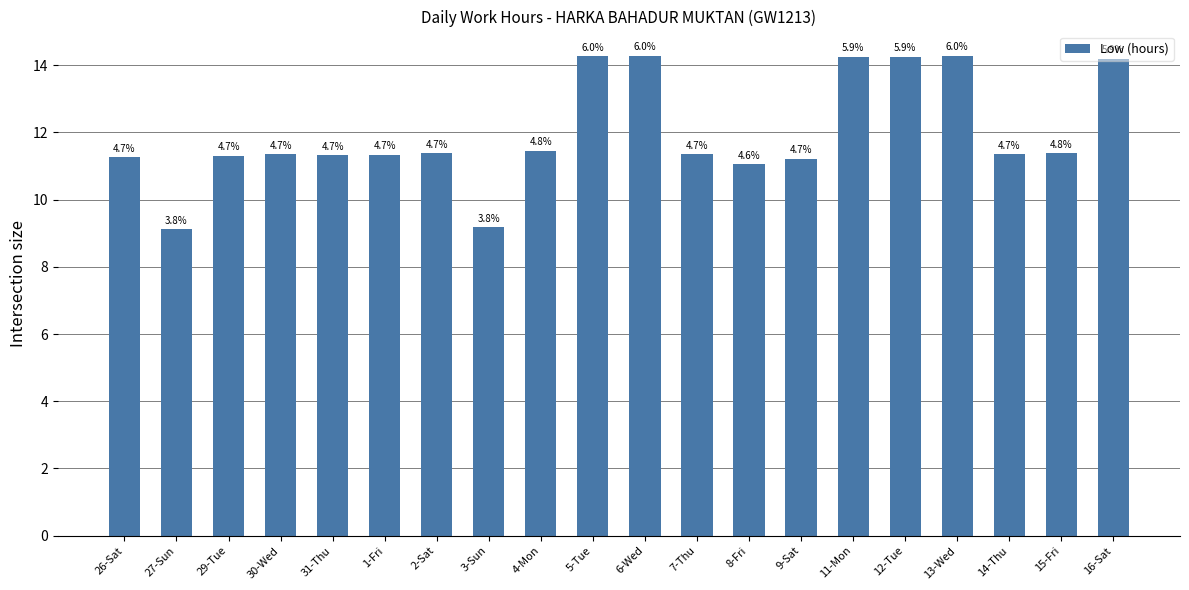

At which label is the value closest to 11?

8-Fri